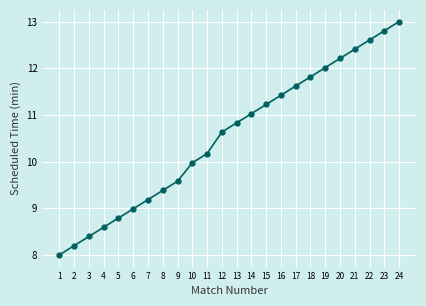

What is the sum of all values?

252.9